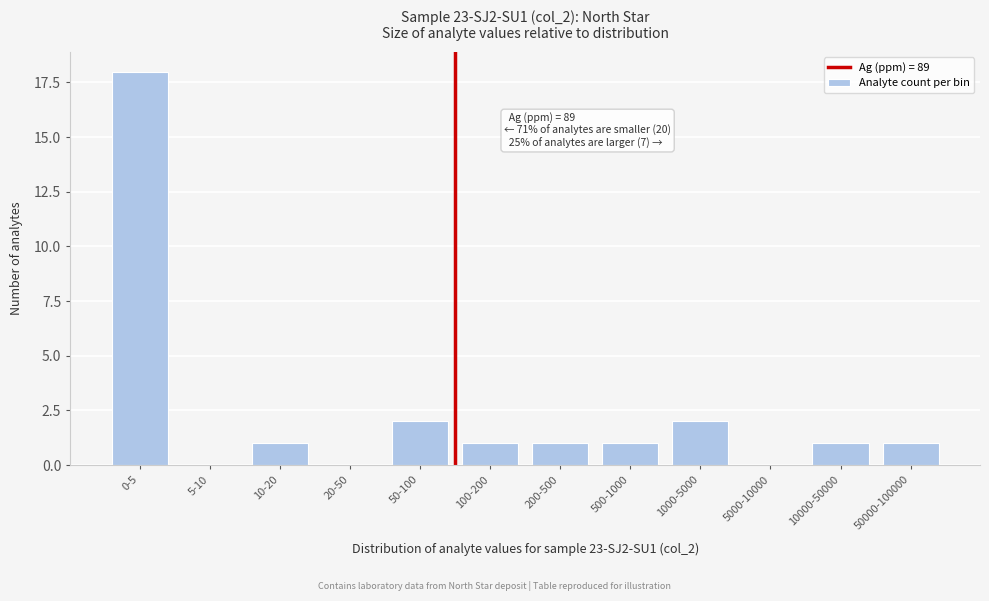

Reading right to left, extract all data points from this chart.

50000-100000=1	10000-50000=1	5000-10000=0	1000-5000=2	500-1000=1	200-500=1	100-200=1	50-100=2	20-50=0	10-20=1	5-10=0	0-5=18